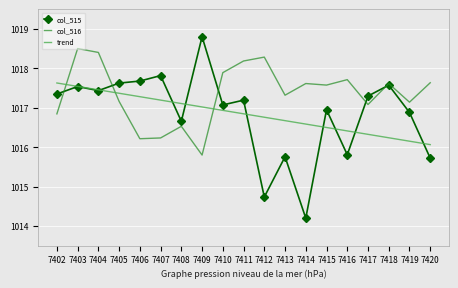

What is the spread (max minus min) of values at 7412?

3.5